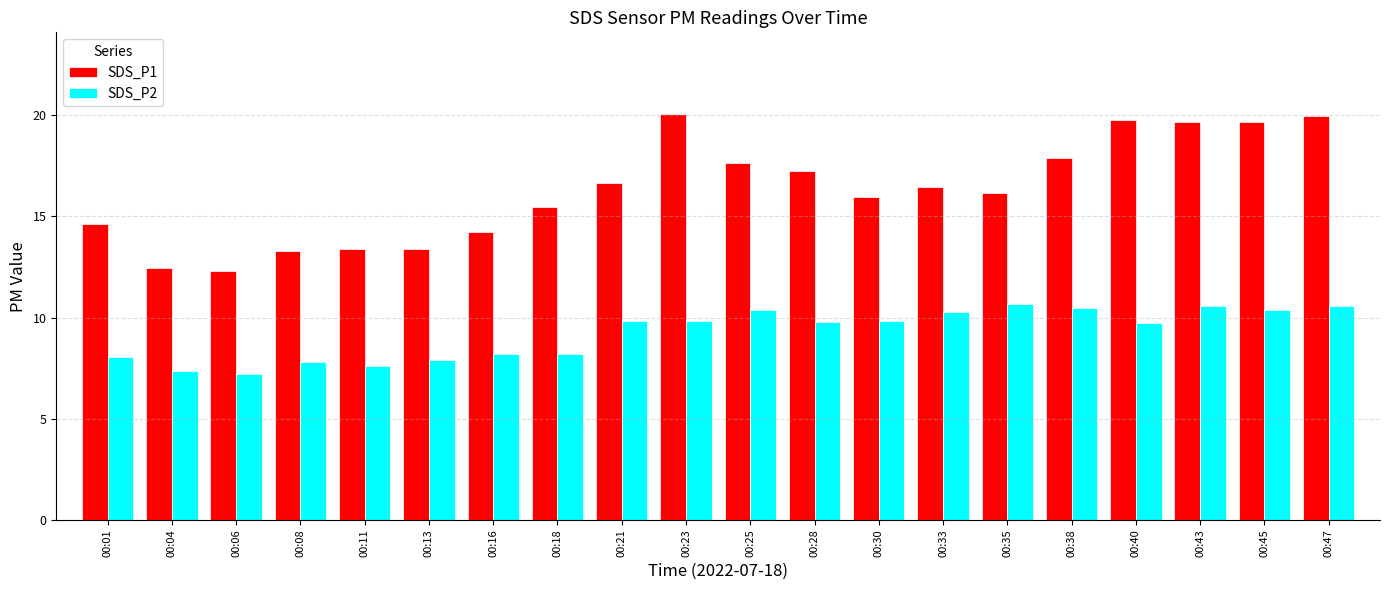

Which series has the largest range (max minus min)?

SDS_P1